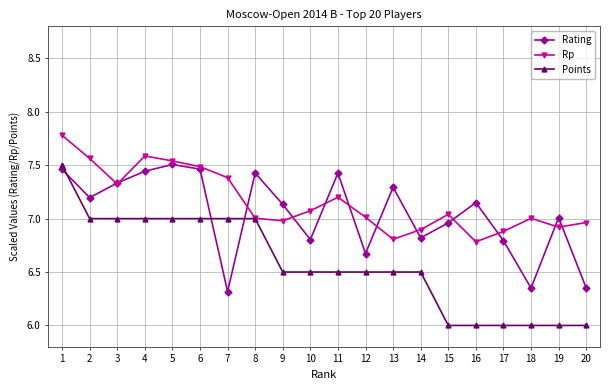

What is the difference between the Rp values at 19 and 11?

0.3